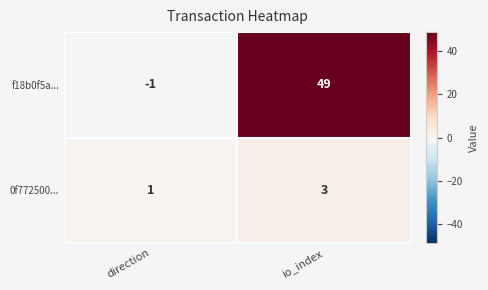

List the series in order of their peak value, lowest first.

0f772500..., f18b0f5a...